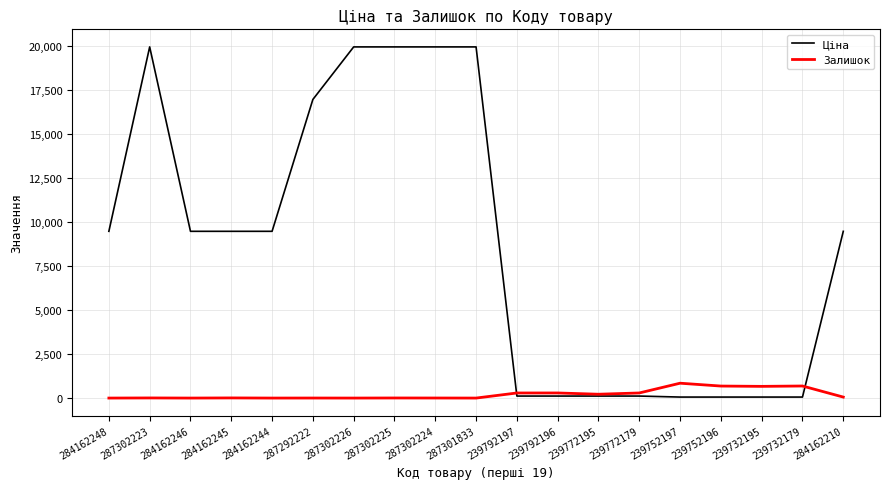

What is the difference between the Ціна values at 239752197 and 287302226?

19907.1